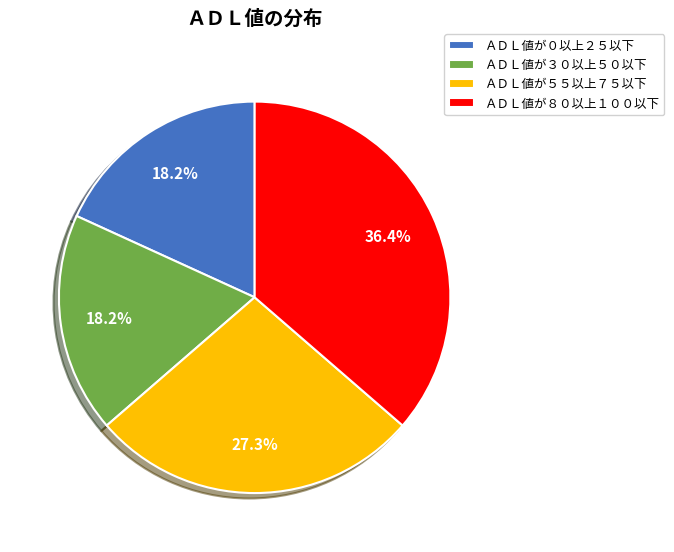

How many slices are in this pie chart?

4